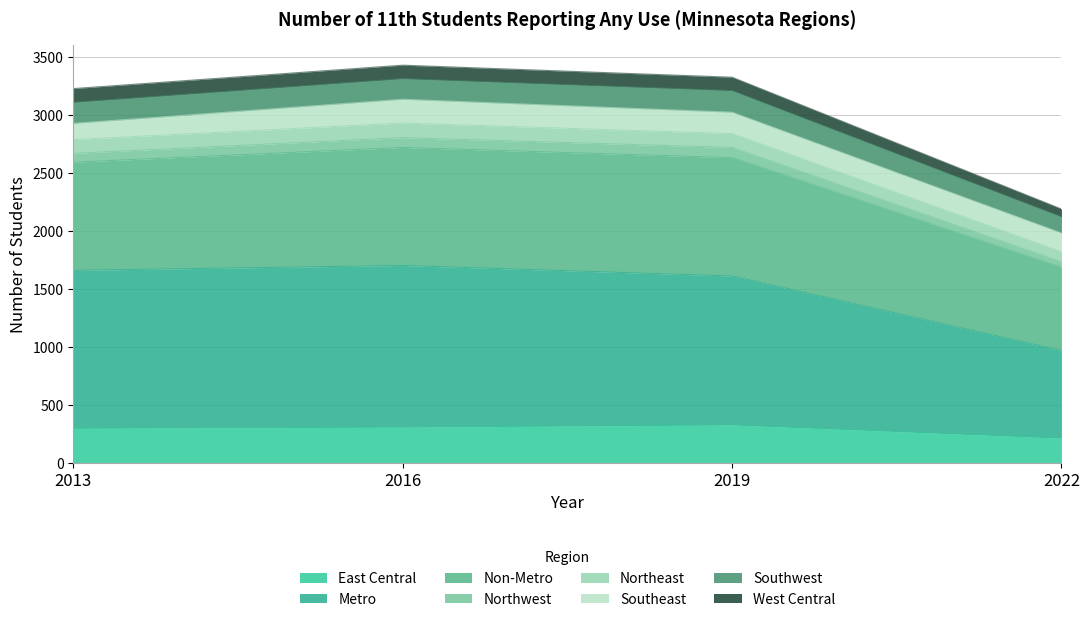

Is it true that East Central equals 49 at 2022?

False